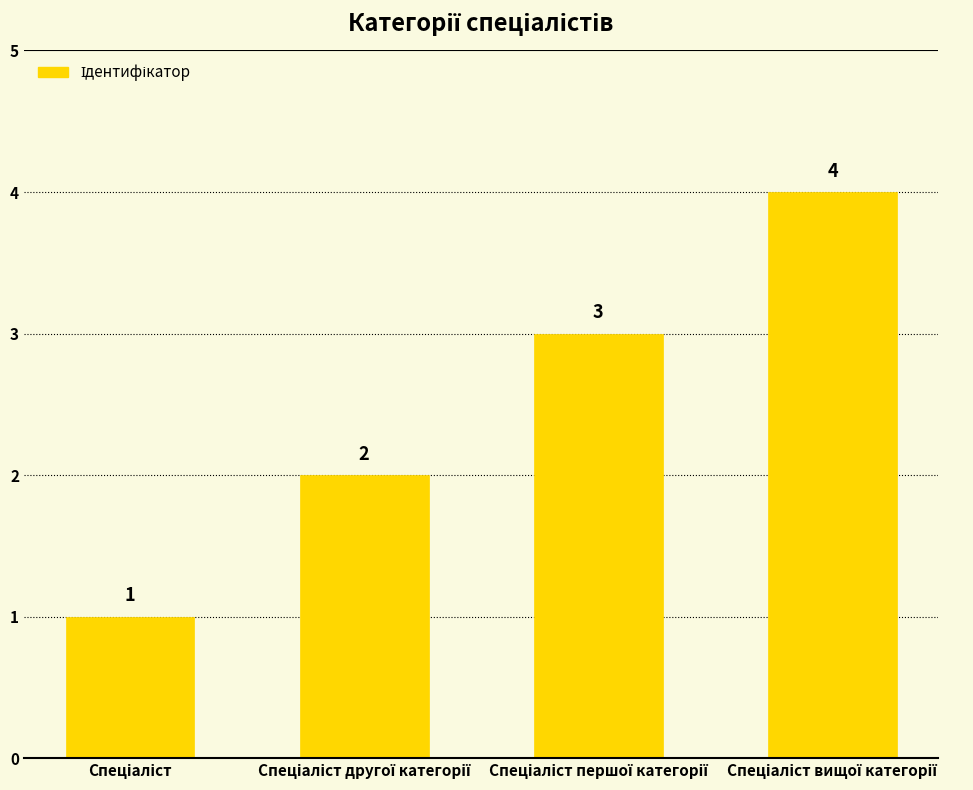

What is the sum of all values?

10